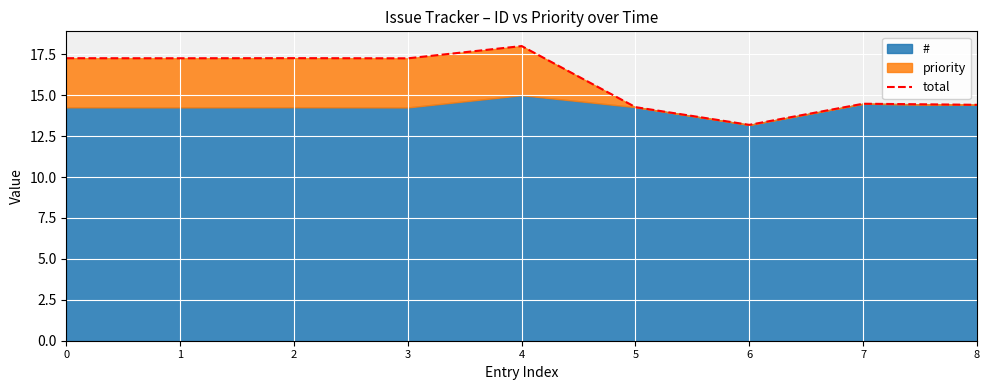

List the labels in order of value, largest first.

4, 2, 0, 1, 3, 7, 8, 5, 6